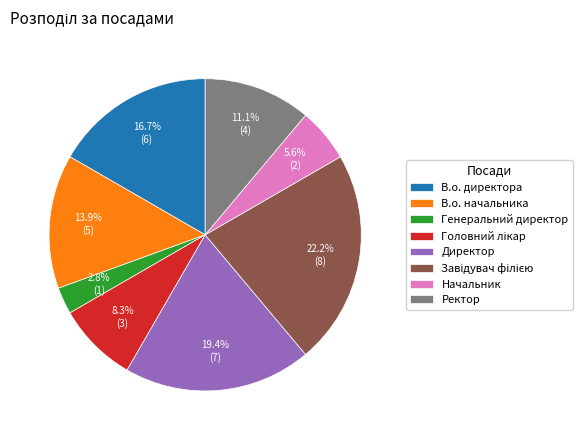

What percentage is the Директор slice, to the nearest percent?

19%